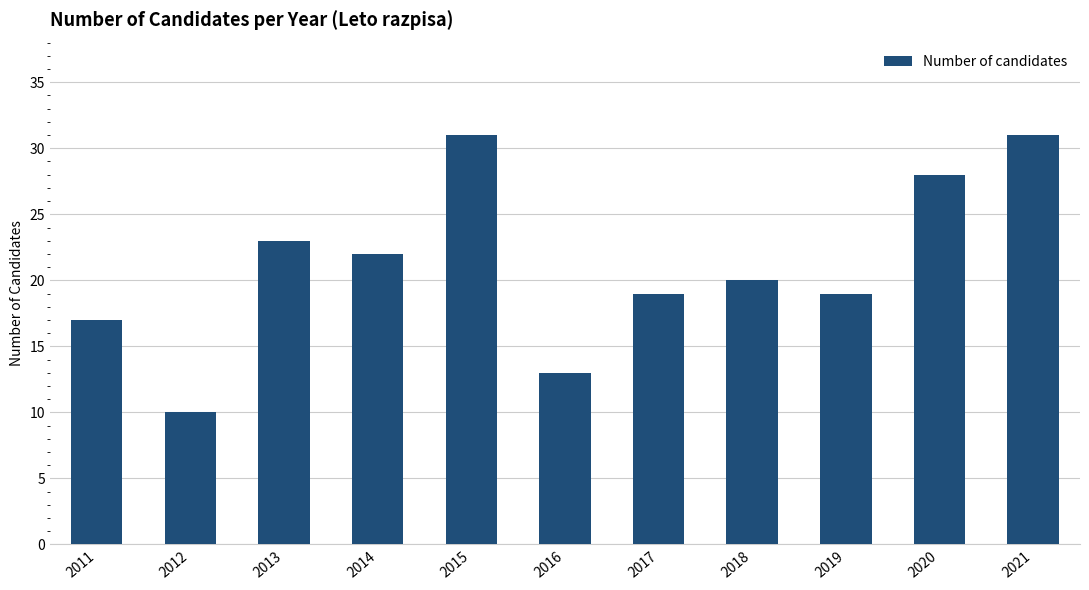

What is the maximum value shown in the chart?

31